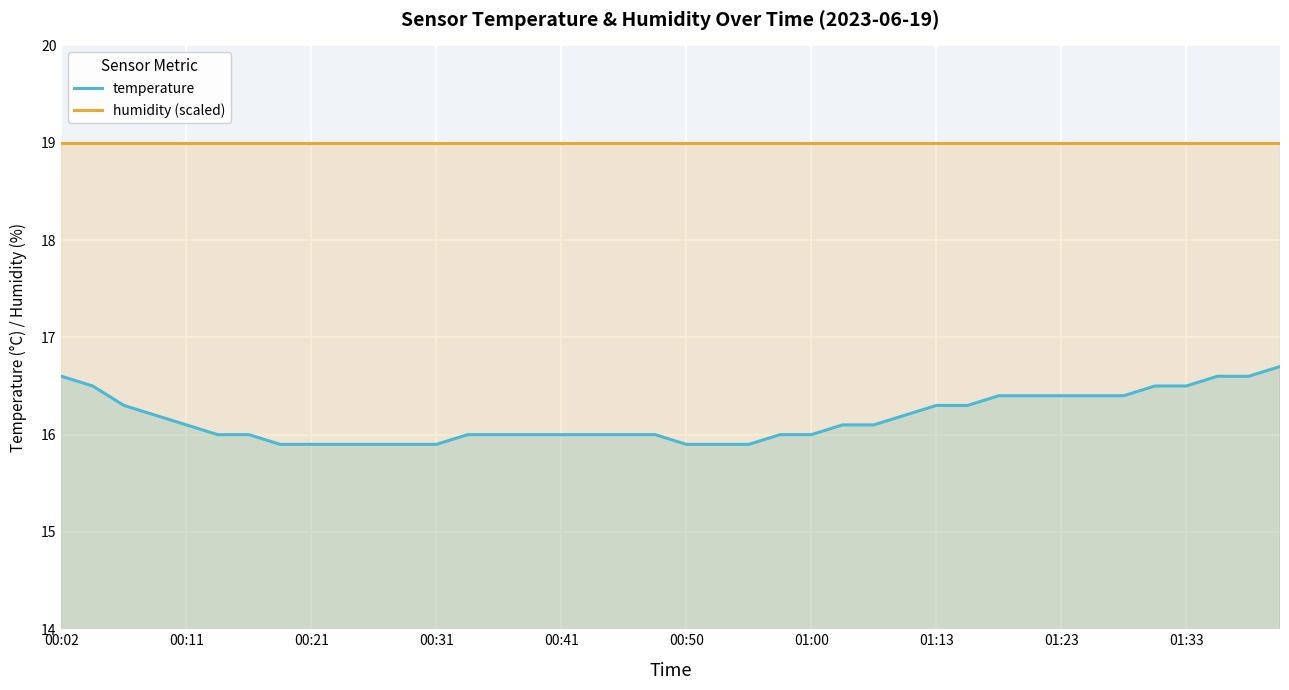

Which series has the largest total across all categories?

humidity (scaled)